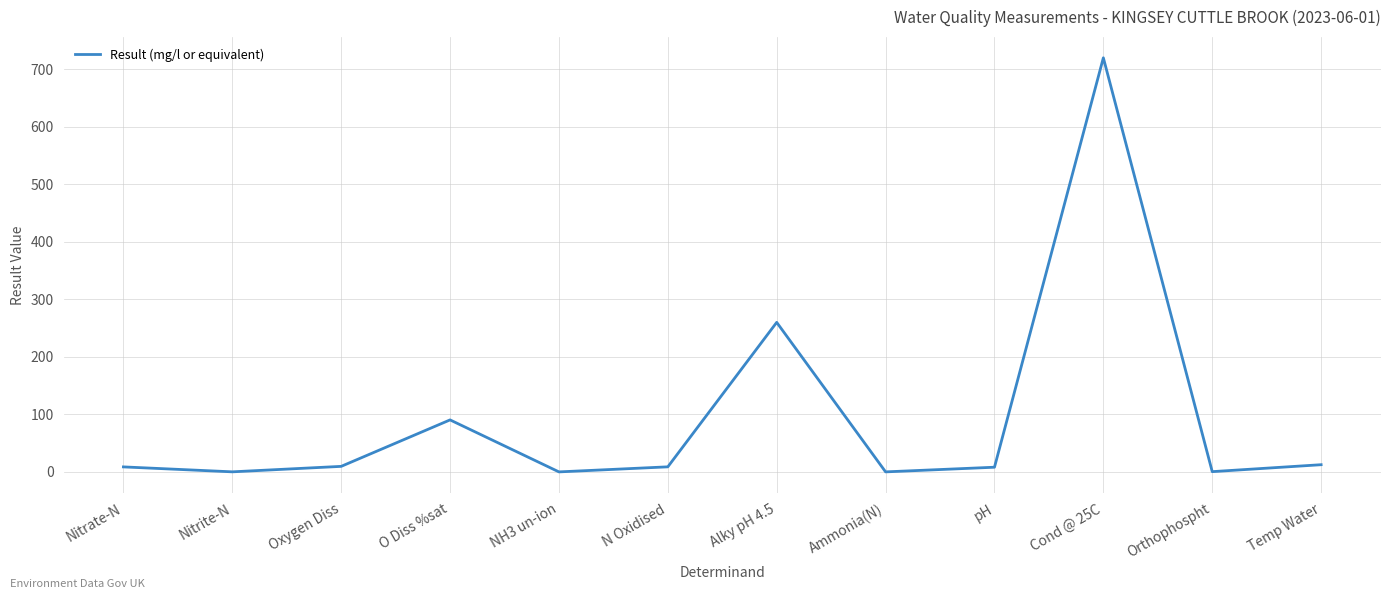

What is the change in value from Nitrate-N to N Oxidised?

+0.1